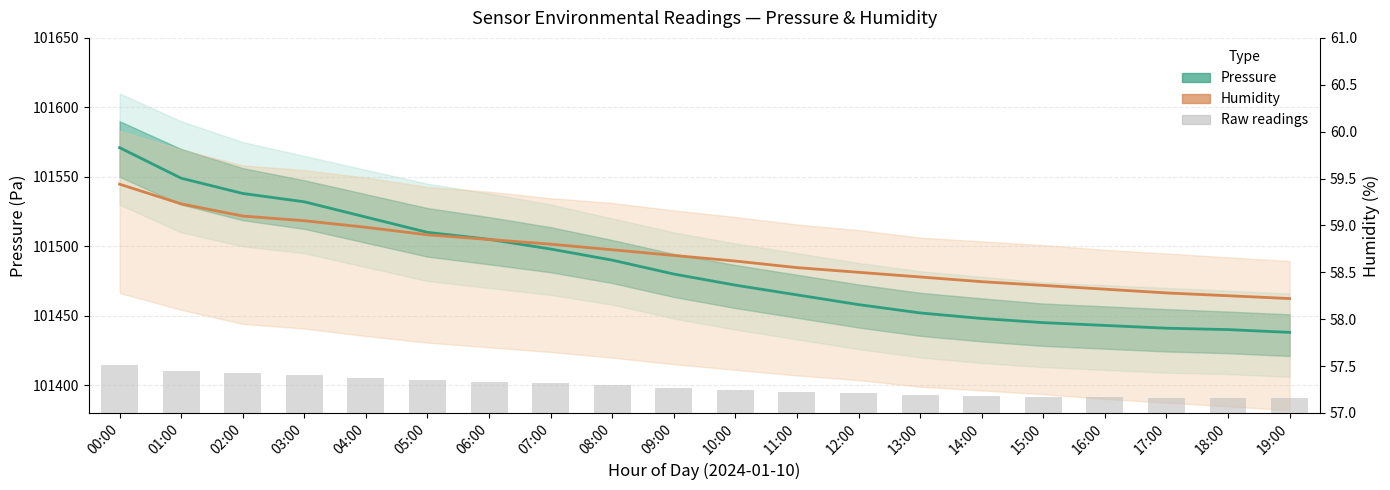

What is the label of the 14th bar from the right?

06:00